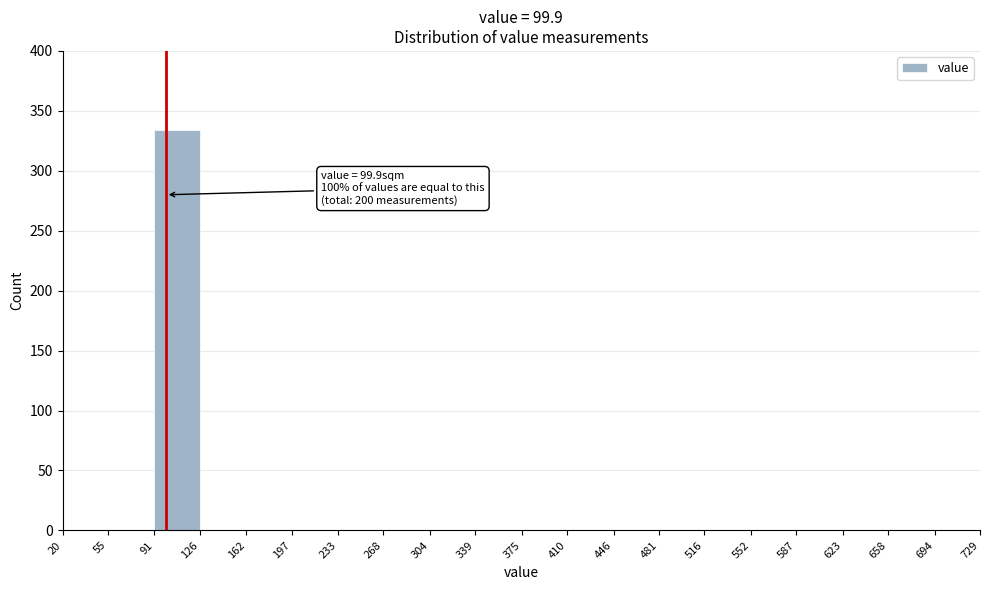

Over which range of the x-axis is the bar tallest?

91 to 126